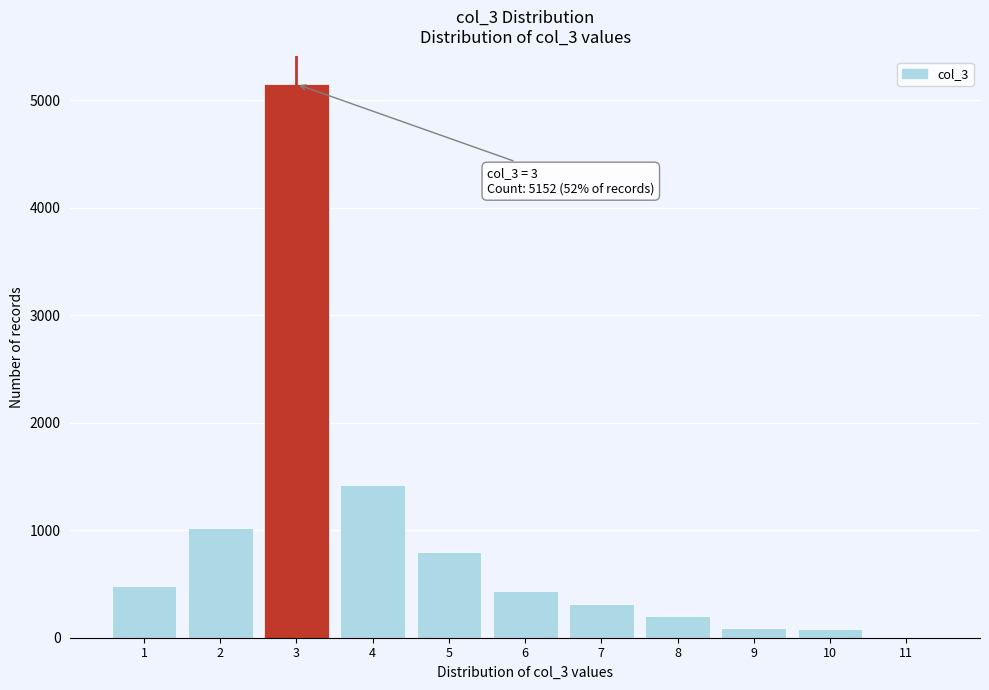

Over which range of the x-axis is the bar tallest?

2.5 to 3.5